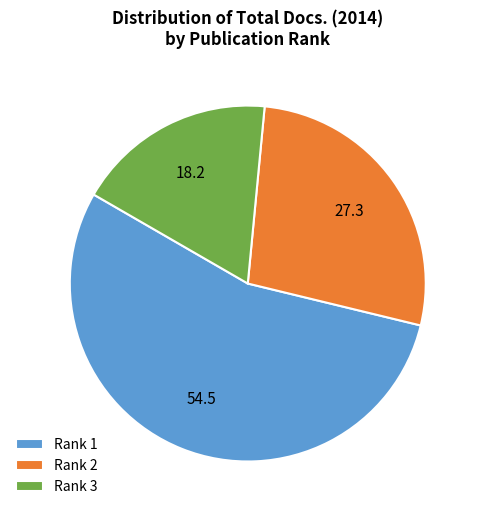

Which category has the biggest portion of the pie?

Rank 1